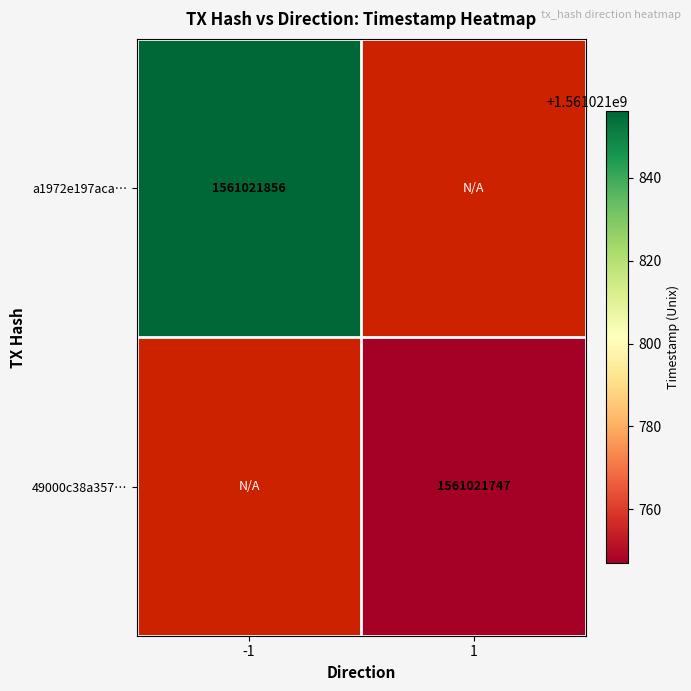

Reading left to right, what are all the values shown in this chart?

a1972e197aca28985147b3768877192bedb8cf3: -1	1561021856
49000c38a3578c6c1b2704df7bee275ba897552: 1	1561021747